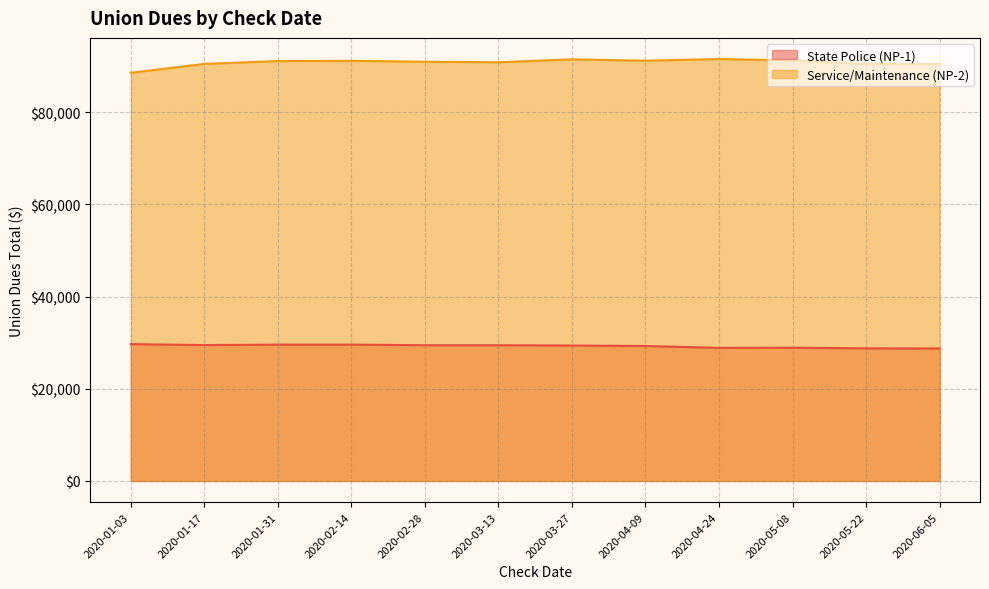

What is the label of the 2nd point from the left?

2020-01-17